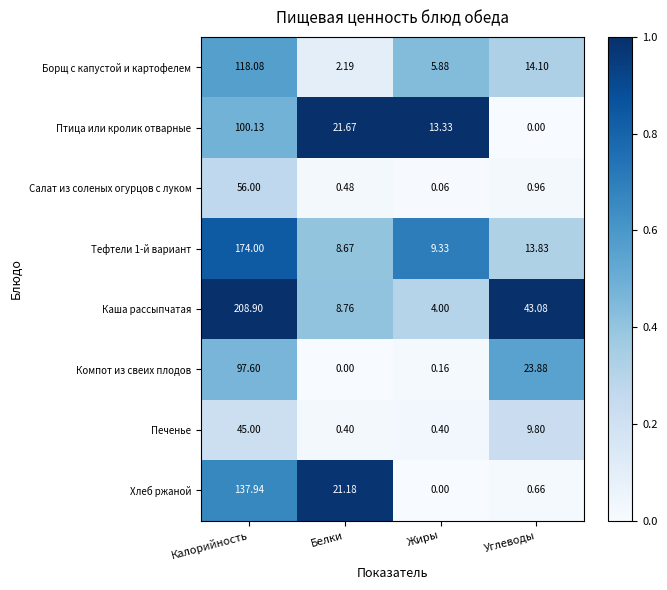

Which series has the largest range (max minus min)?

Каша рассыпчатая